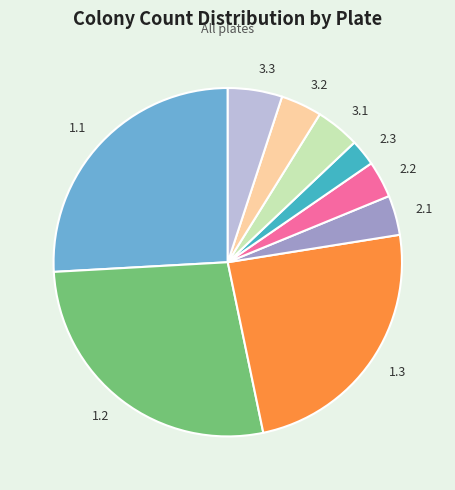

Is there a majority slice in this chart?

No